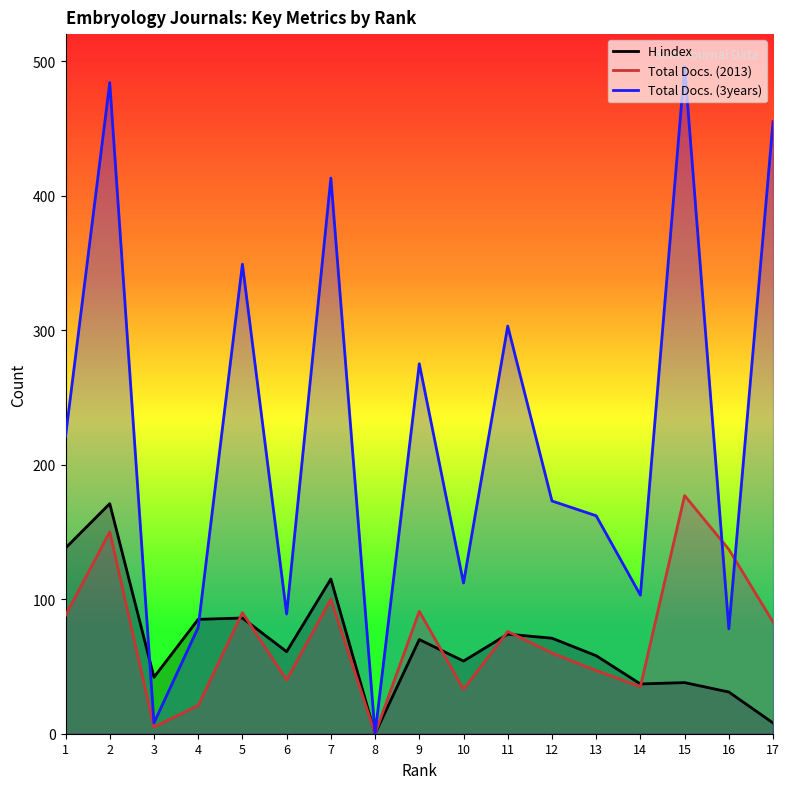

At how many categories does at least one series exceed 484?

1